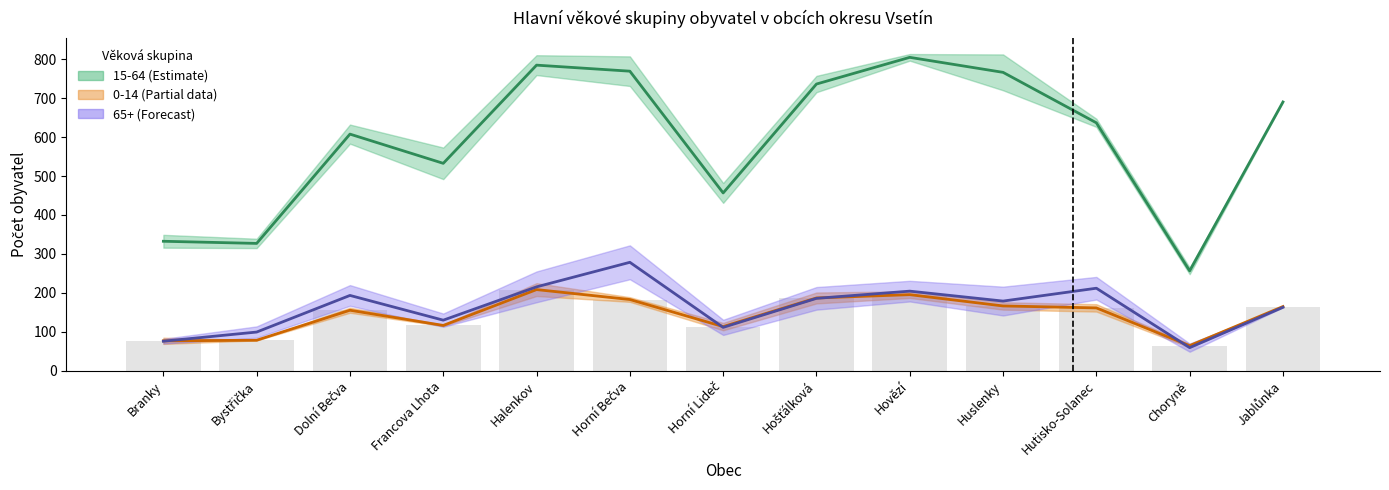

At which category is the sum across all series the highest?

Halenkov